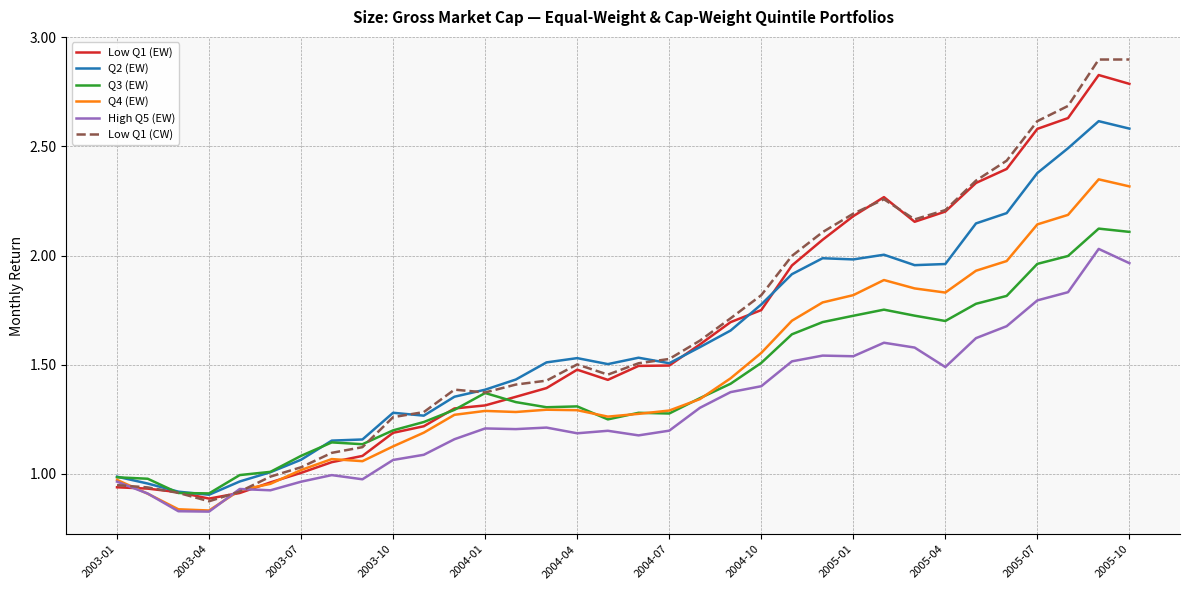

Does the chart have visible grid lines?

Yes